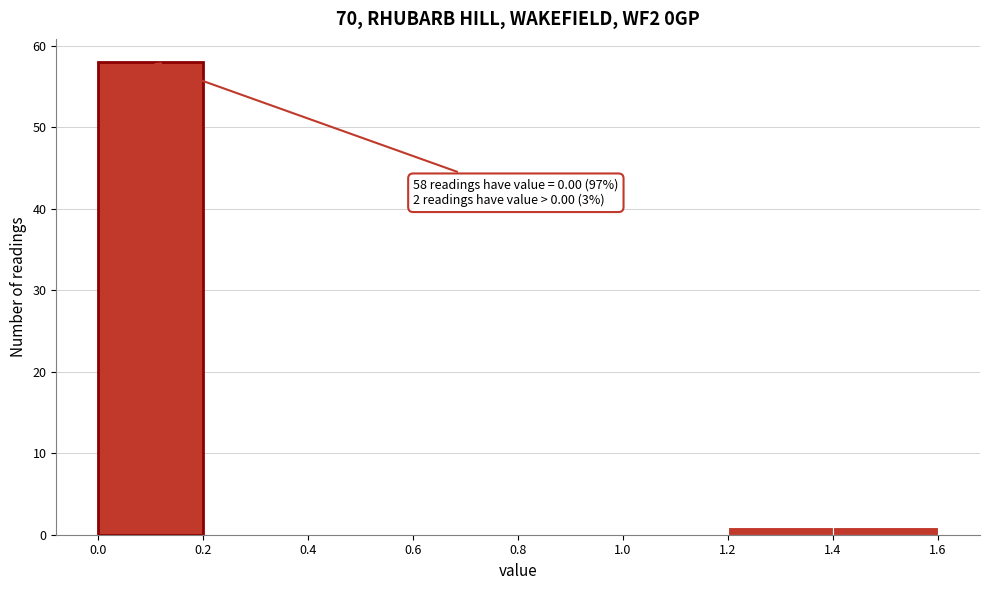

Over which range of the x-axis is the bar tallest?

0.0 to 0.2